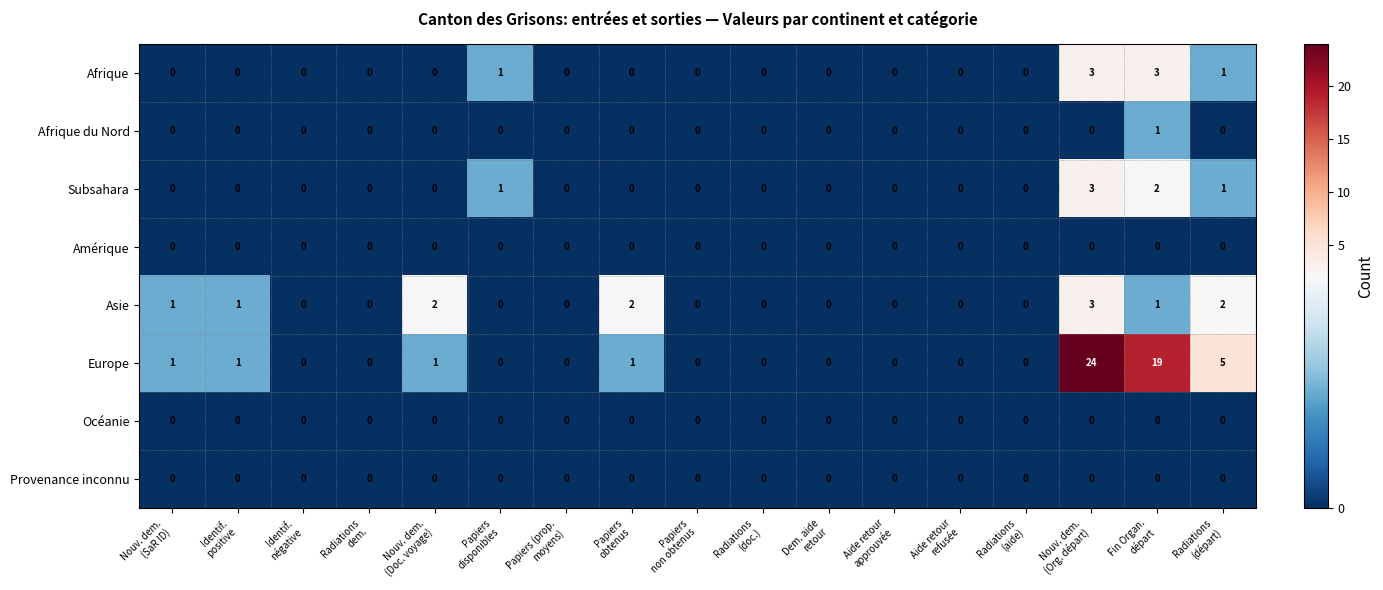

How many Afrique du Nord values are between 0 and 1?

17